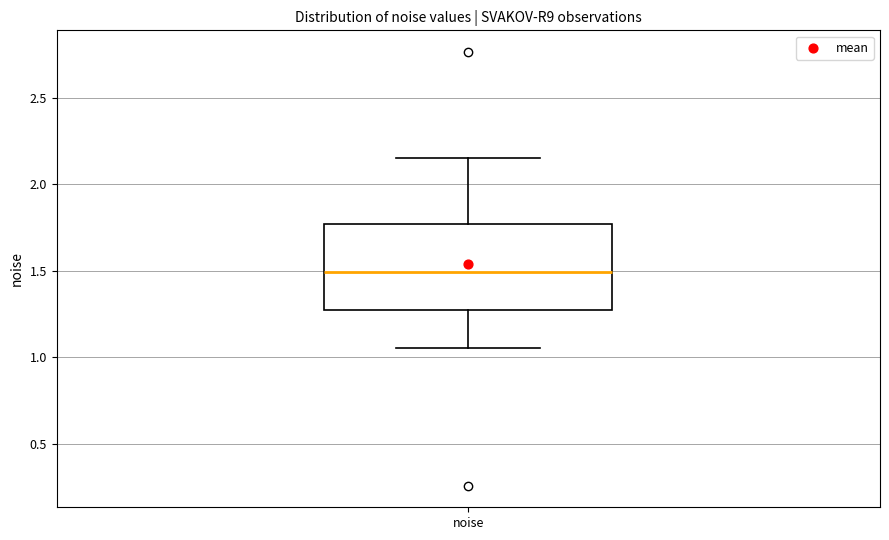

Read this box plot against the y-axis: the position of the median line, the range covered by the box, and the ends of both whiskers. The values are not printed on the chart, so give them approximately, as read against the axis.

median 1.50, box 1.25 to 1.75, whiskers 1.05 to 2.15